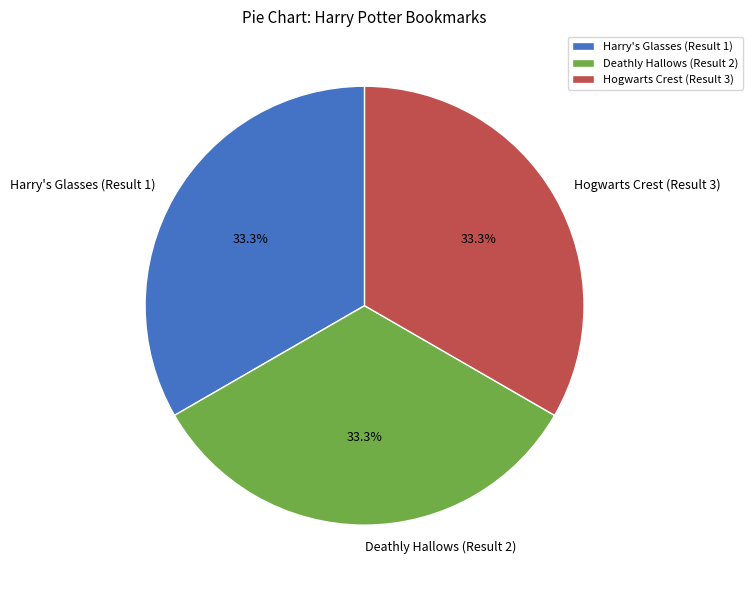

Is Deathly Hallows (Result 2) the majority of the pie?

No